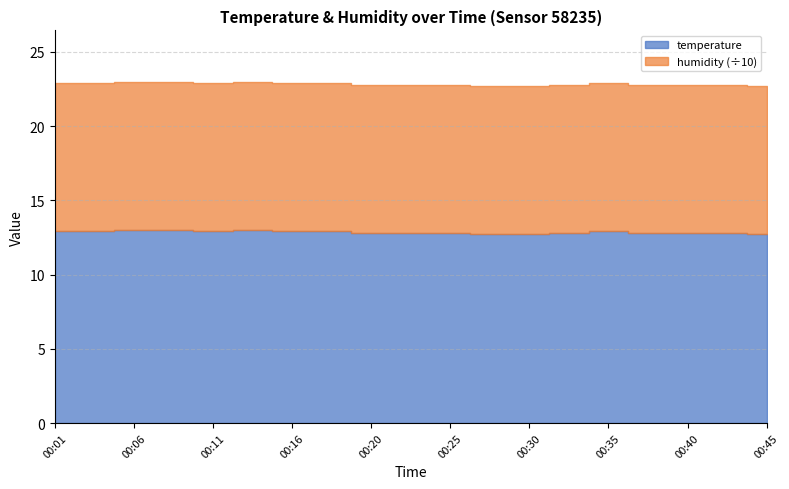

List the labels in order of humidity value, largest first.

00:01, 00:03, 00:06, 00:08, 00:11, 00:13, 00:16, 00:18, 00:20, 00:23, 00:25, 00:28, 00:30, 00:33, 00:35, 00:38, 00:40, 00:42, 00:45